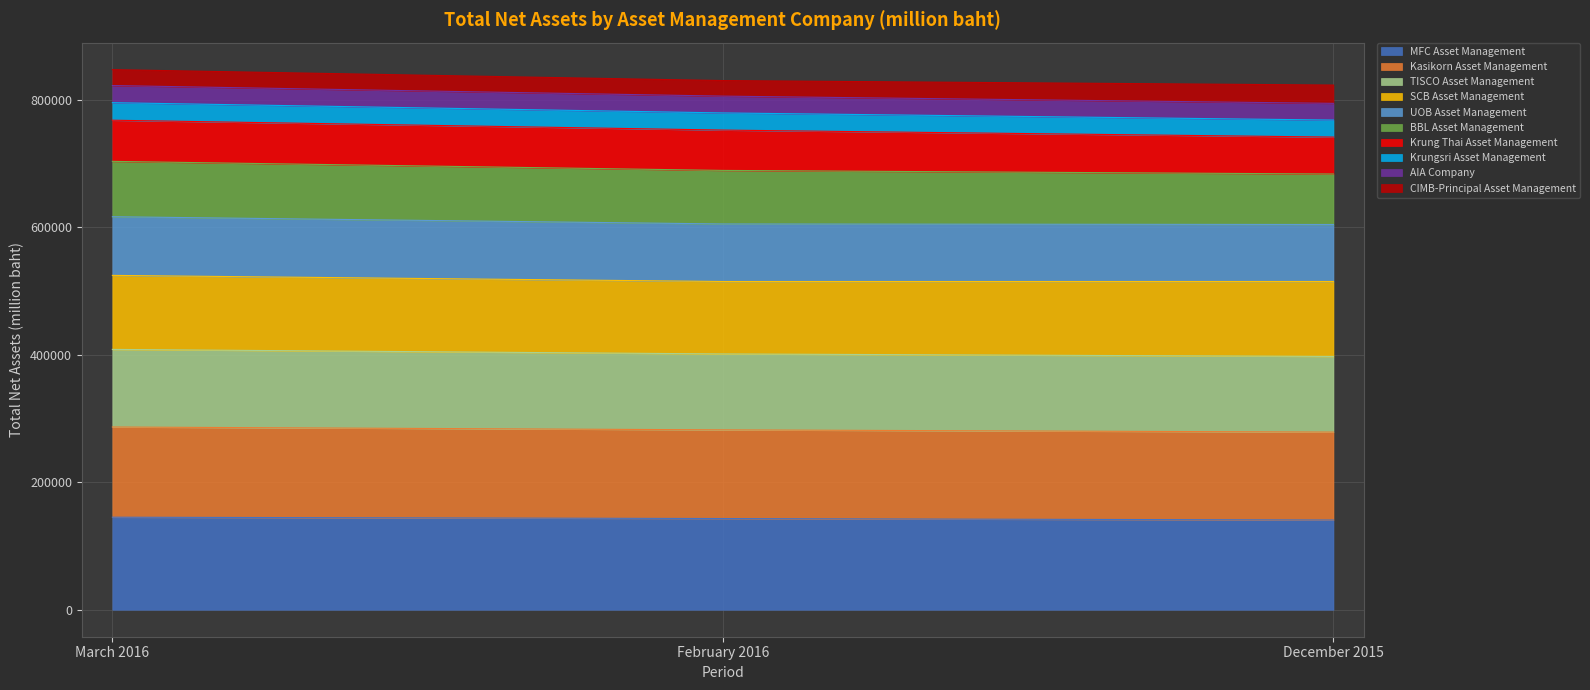

What is the sum of the MFC Asset Management values at February 2016 and December 2015?

283860.9